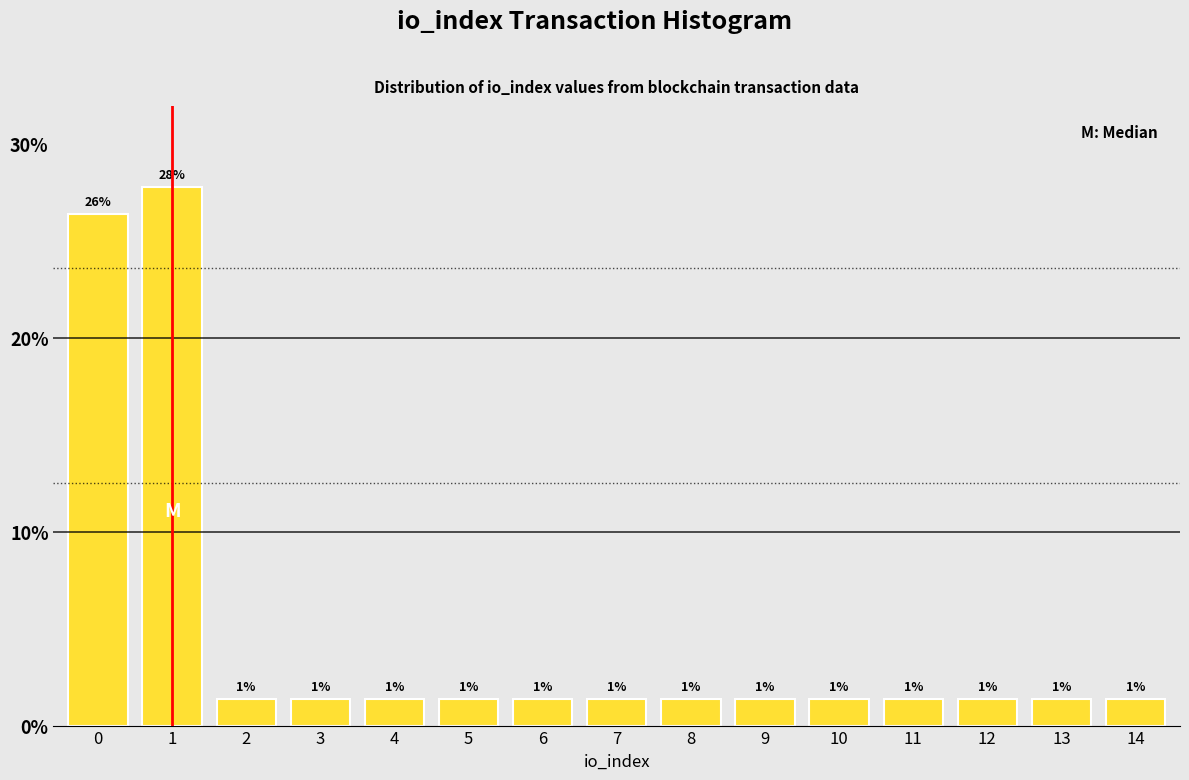

Does the chart contain any negative values?

No